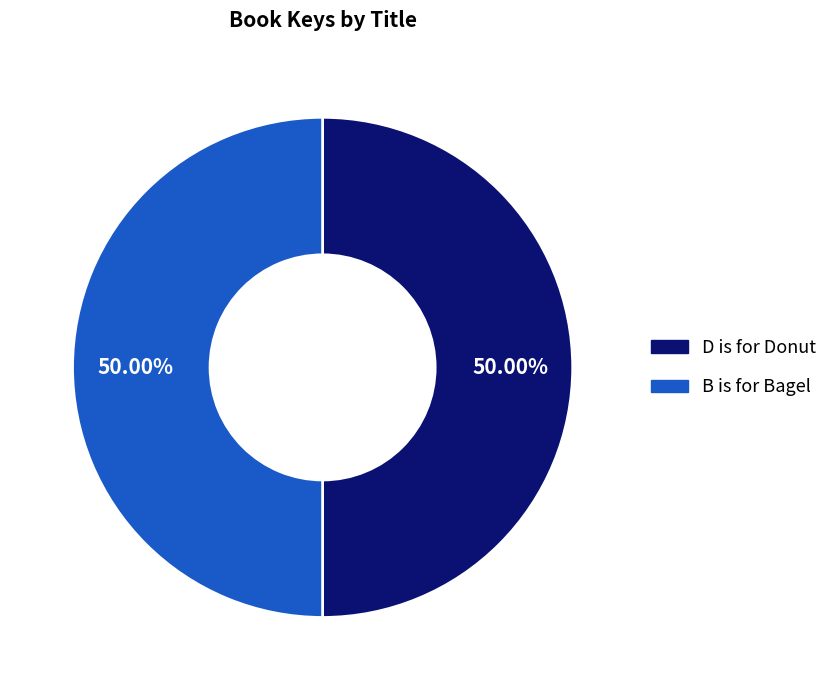

What is the ratio of the value at D is for Donut to the value at B is for Bagel?

1.0